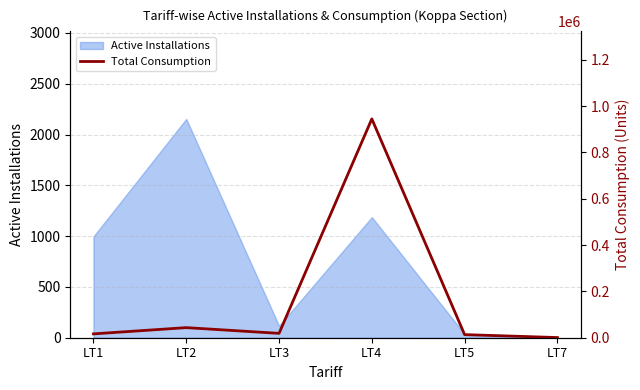

Which category has the highest value in the Active Installations series?

LT2